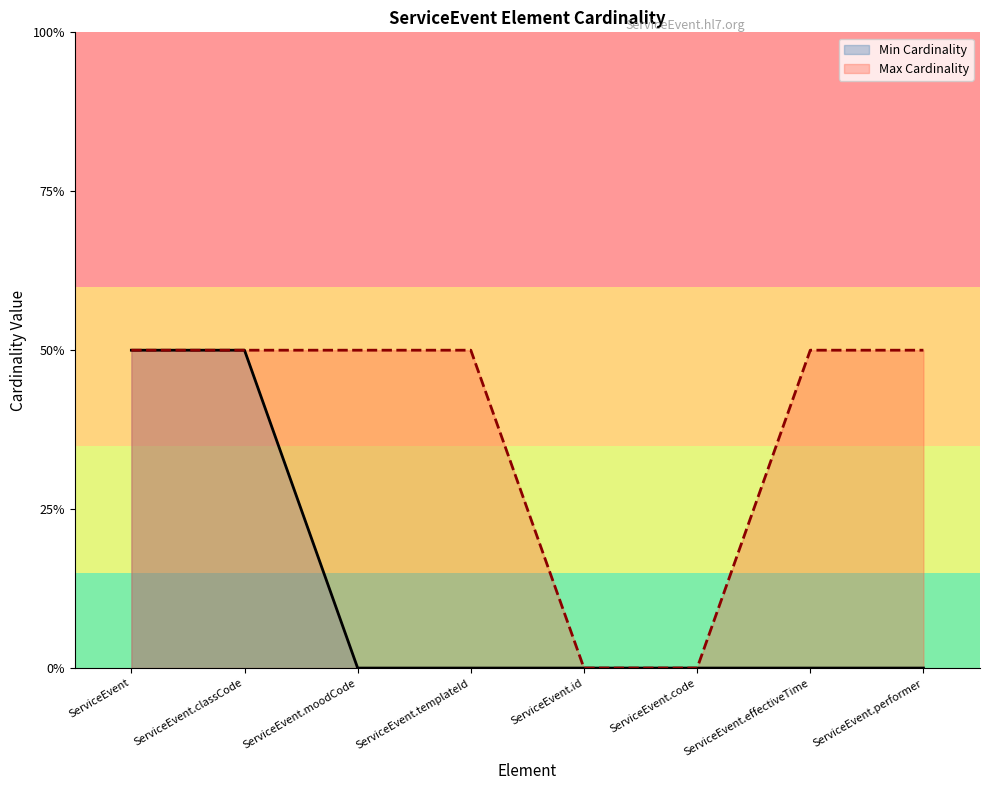

What is the difference between the Min Cardinality values at ServiceEvent.classCode and ServiceEvent.templateId?

1